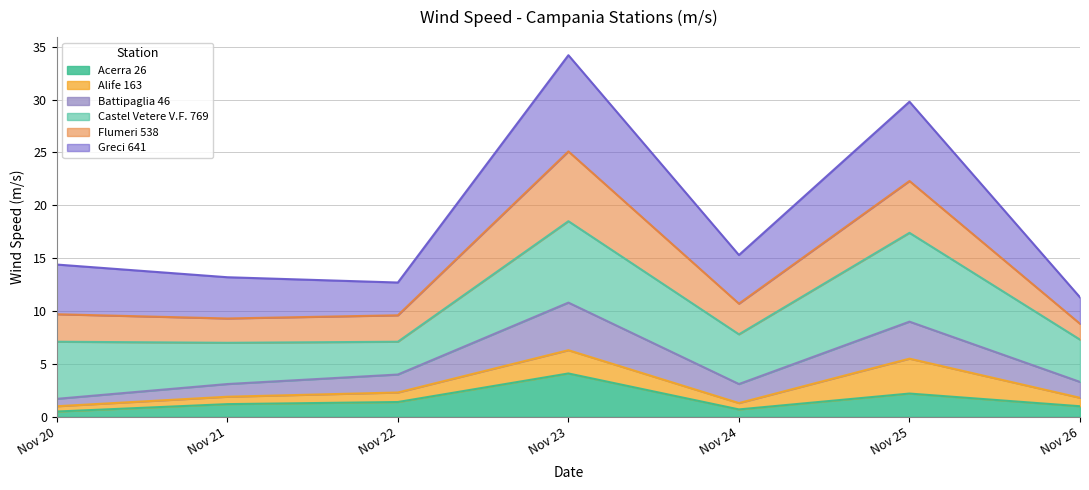

At which label does Acerra 26 reach its peak?

Nov 23